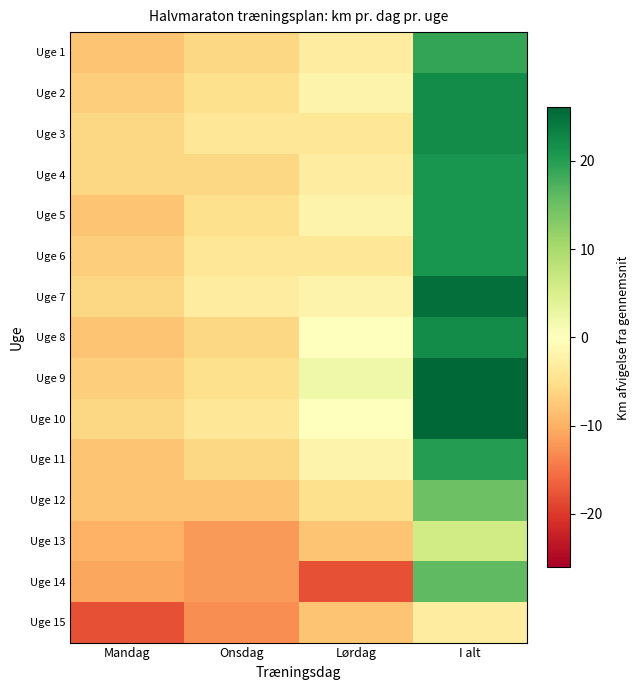

Between Lørdag and Onsdag, which is larger?

Lørdag